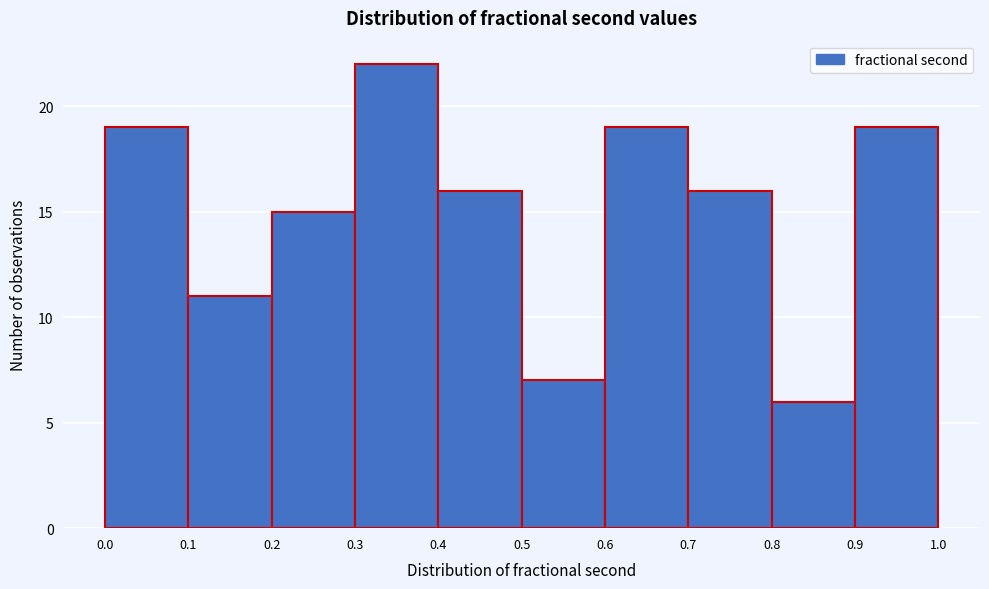

Reading left to right, list every bar in this chart as the range it spans on the x-axis followed by its height. The values are not printed on the chart, so give them approximately, as read against the axis.

0.0 to 0.1: 19
0.1 to 0.2: 11
0.2 to 0.3: 15
0.3 to 0.4: 22
0.4 to 0.5: 16
0.5 to 0.6: 7
0.6 to 0.7: 19
0.7 to 0.8: 16
0.8 to 0.9: 6
0.9 to 1.0: 19